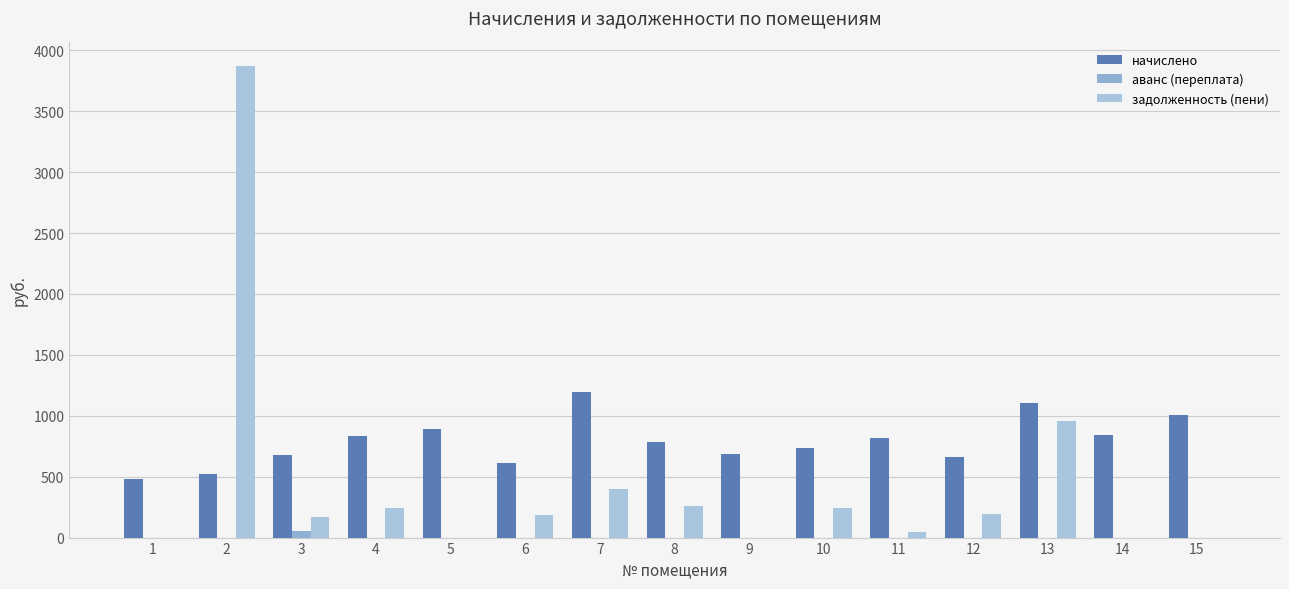

List the series in order of their peak value, lowest first.

аванс (переплата), начислено, задолженность (пени)